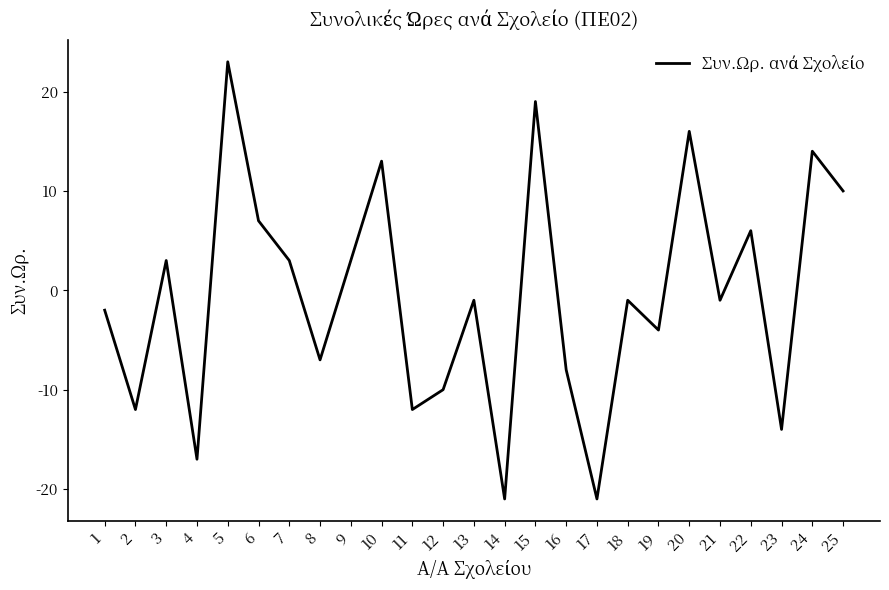

The value at 11 is -12. True or false?

True